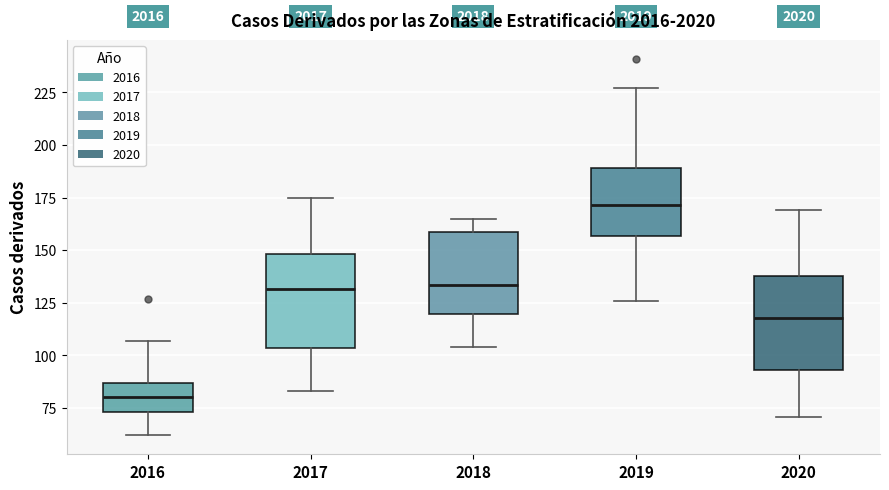

Reading left to right, read every box against the y-axis: the position of its median line, the range the box covers, and the ends of its whiskers. The values are not printed on the chart, so give them approximately, as read against the axis.

2016: median 80, box 75 to 85, whiskers 60 to 105
2017: median 130, box 105 to 150, whiskers 85 to 175
2018: median 135, box 120 to 160, whiskers 105 to 165
2019: median 170, box 155 to 190, whiskers 125 to 225
2020: median 120, box 95 to 140, whiskers 70 to 170